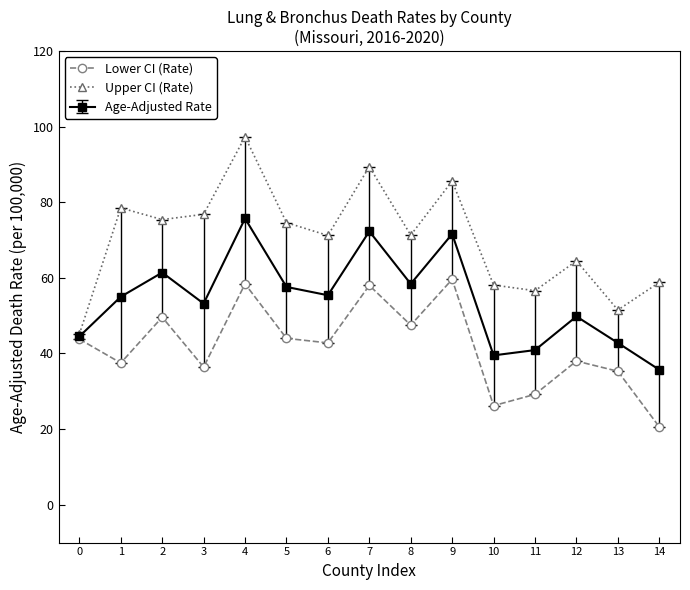

Rank the series at 2 from highest to lowest value.

Upper CI (Rate), Age-Adjusted Rate, Lower CI (Rate)